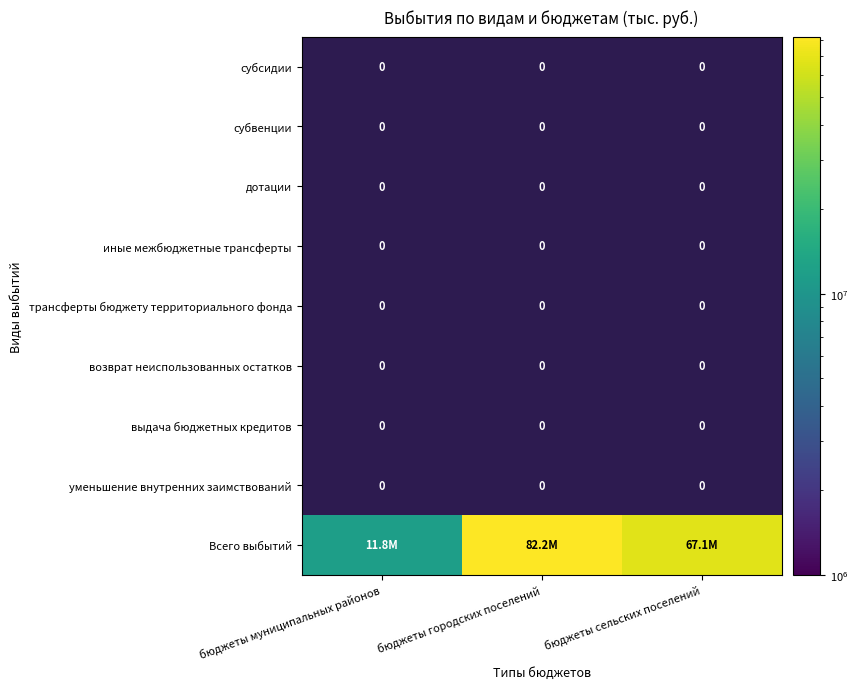

Which has a higher value, бюджеты муниципальных районов or бюджеты городских поселений?

бюджеты городских поселений